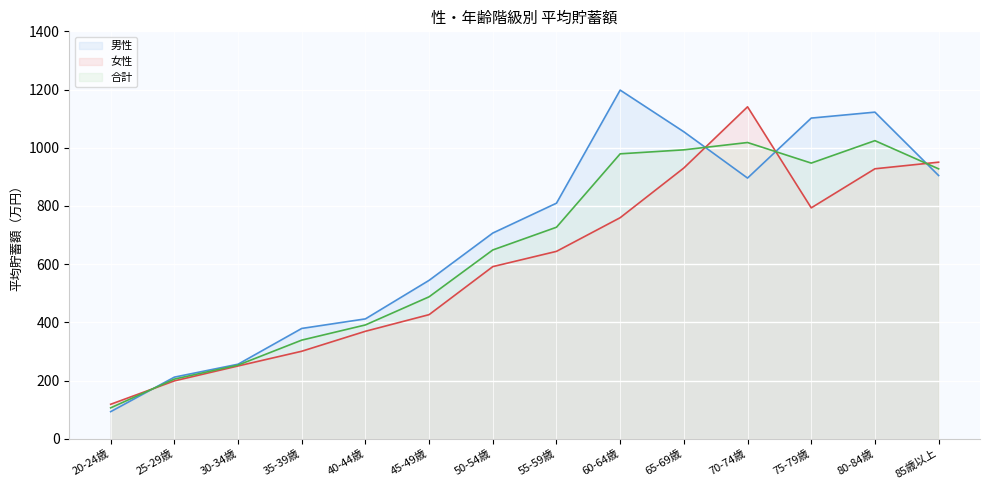

What is the minimum value shown in the chart?

93.2